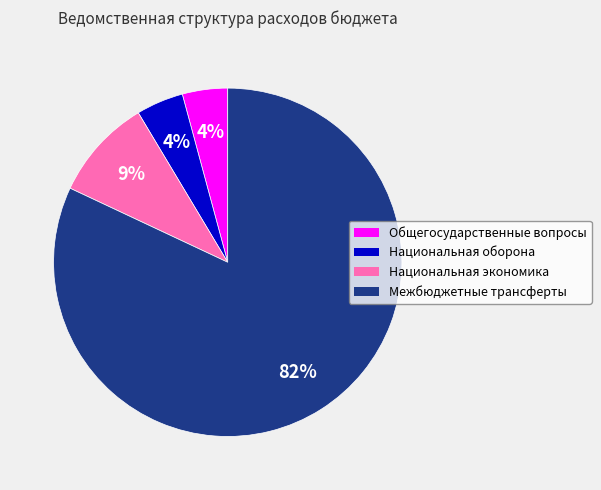

To the nearest percent, what is the average slice percentage?

25%